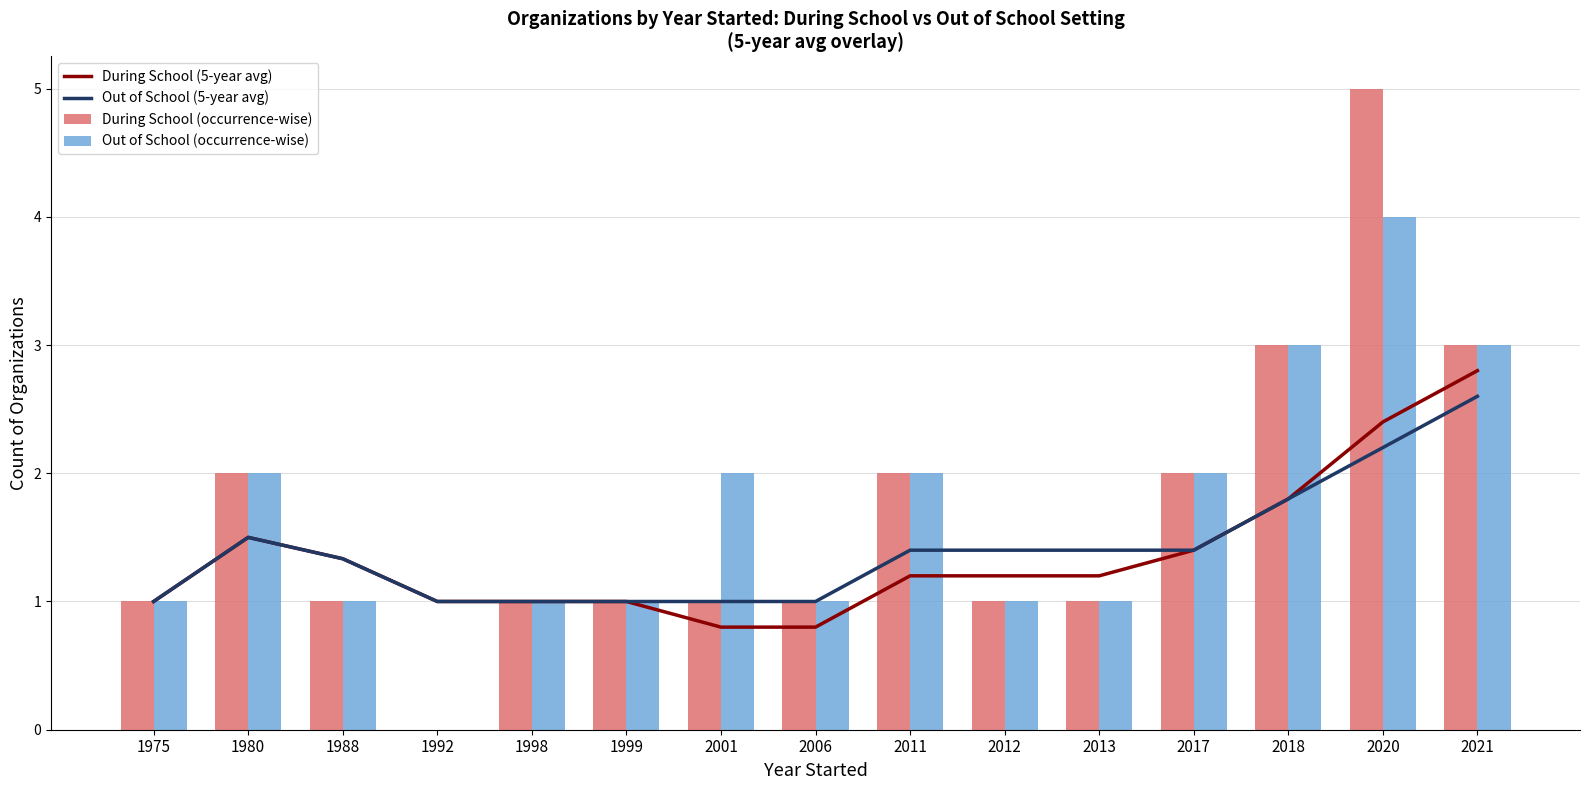

Are the bars horizontal?

No